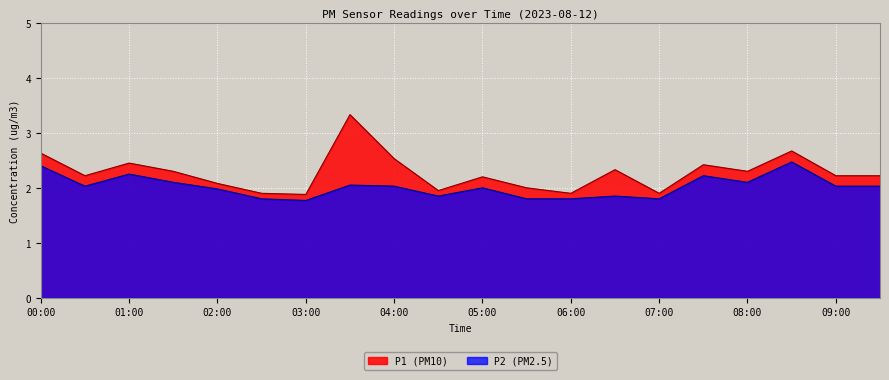

In P2, how many points are lower than both neighbors (excluding endpoints)?

5